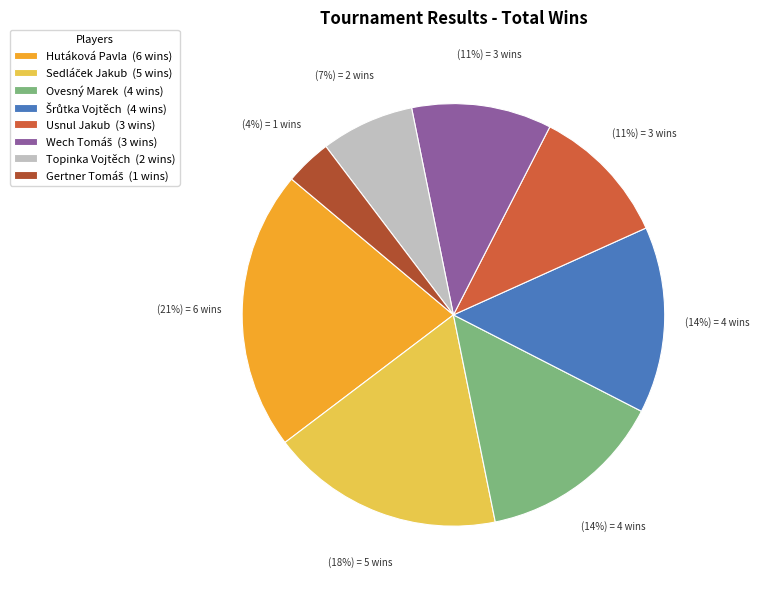

Combined, do Usnul Jakub (3 wins) and Hutáková Pavla (6 wins) account for over 50%?

No